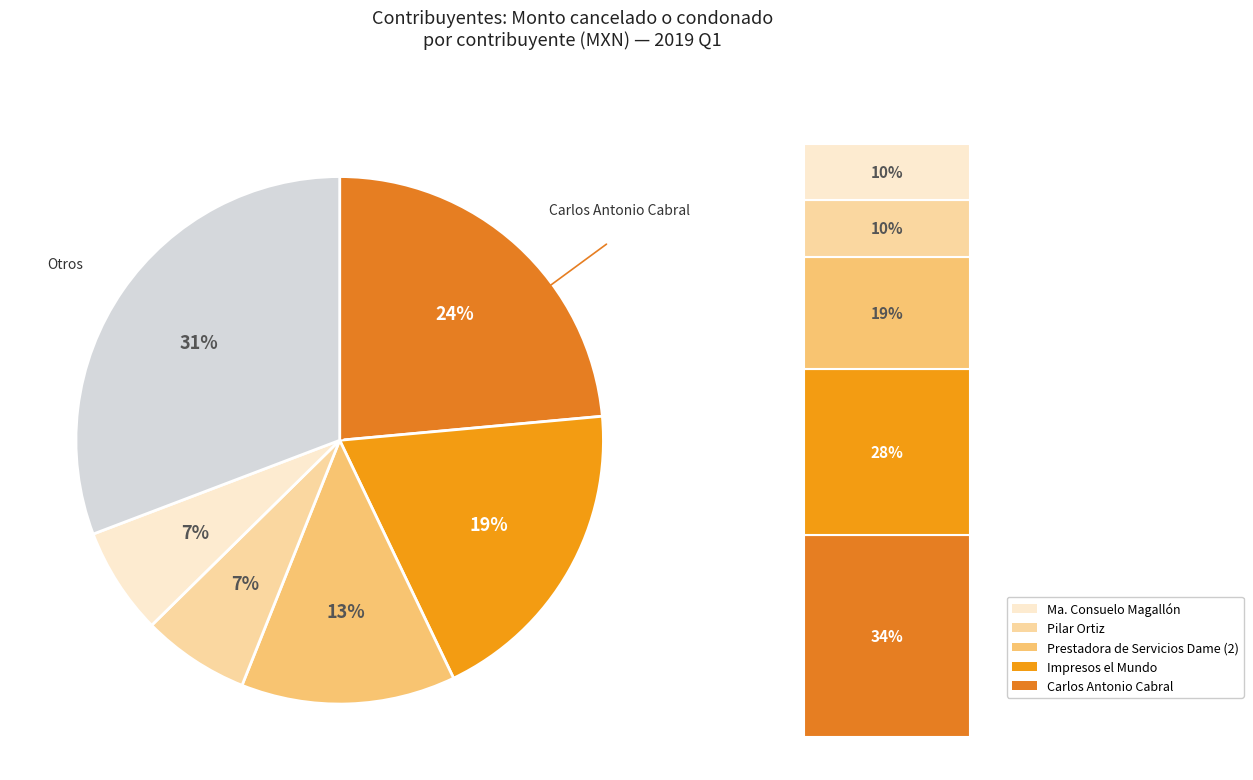

How many slices are in this pie chart?

6